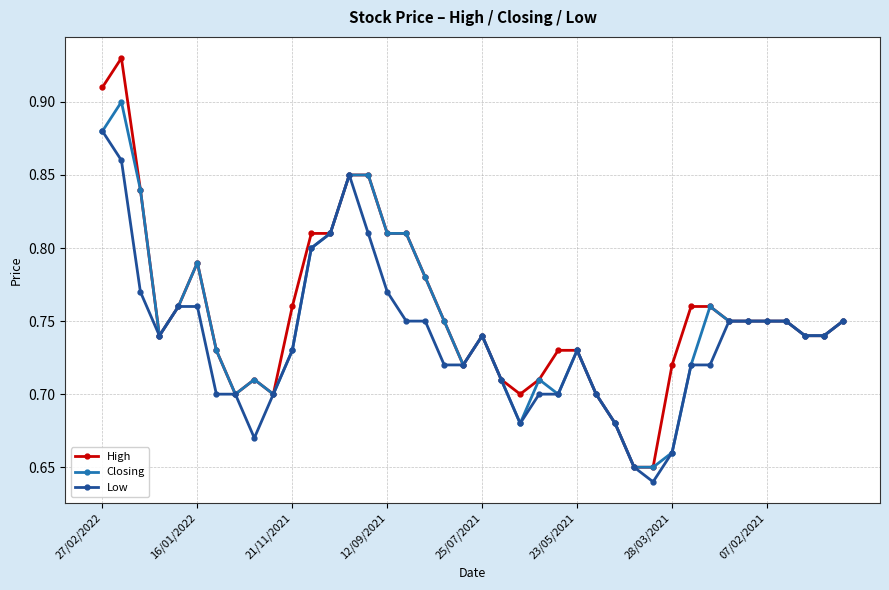

How many lines are shown in the chart?

3